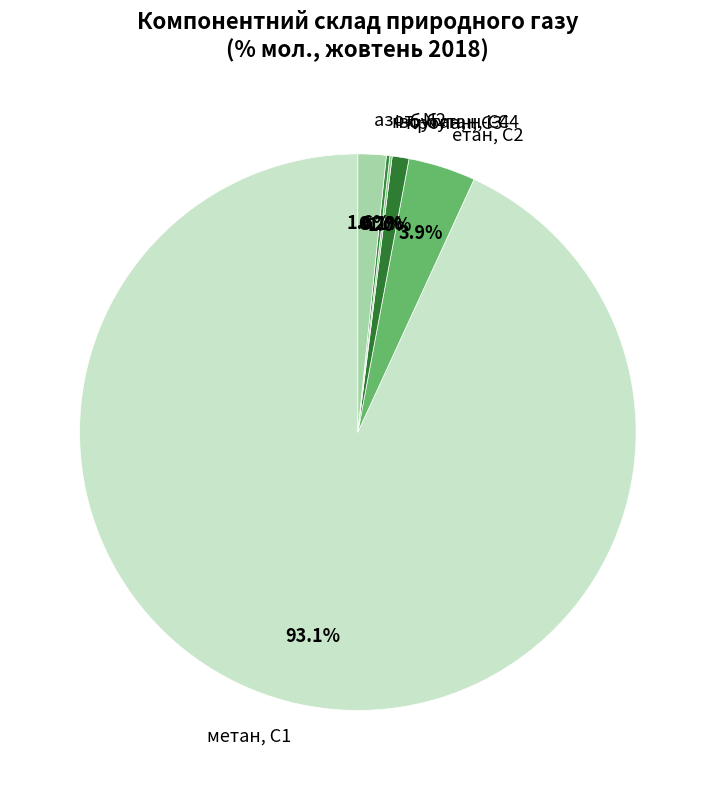

Which slice is the largest?

метан, С1